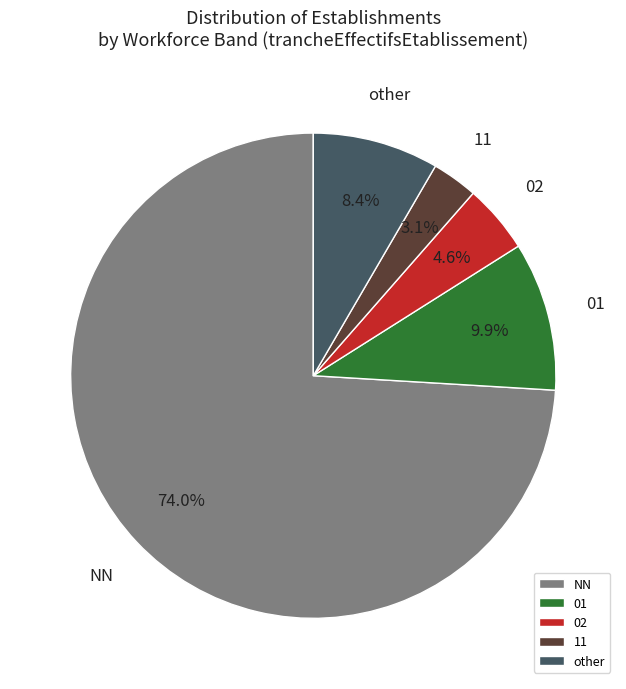

The other slice represents 1% of the pie. True or false?

False